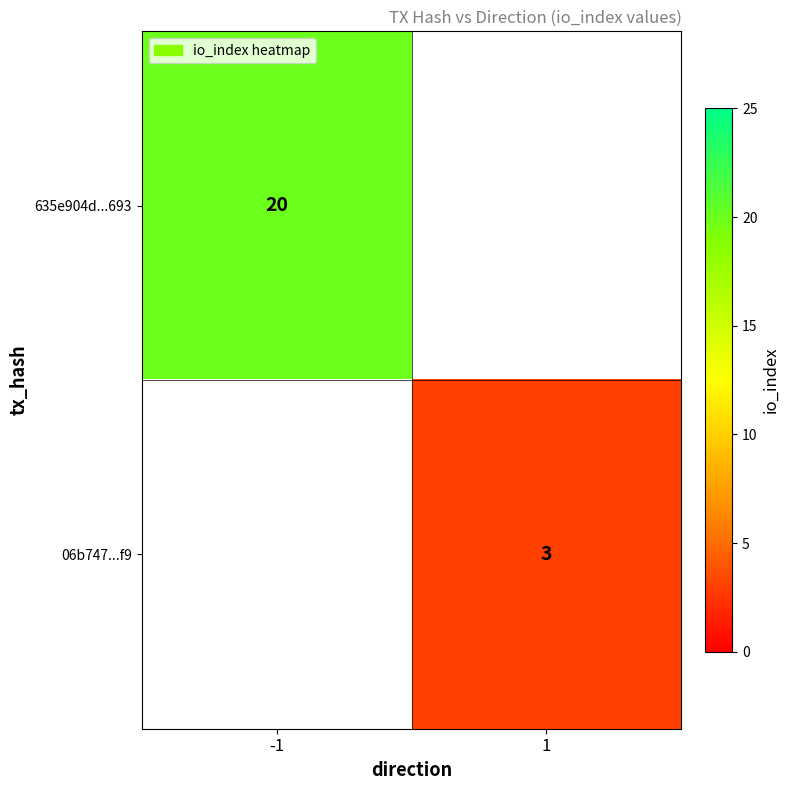

What is the smallest value displayed?

3.0